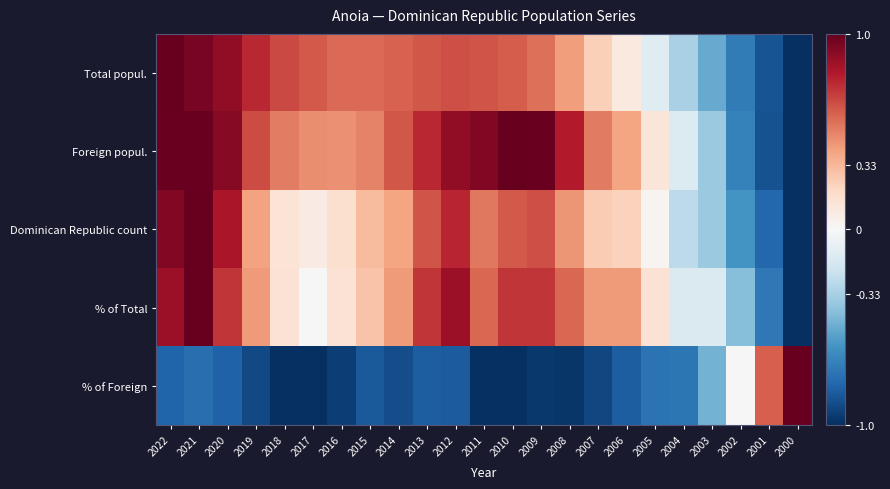

What is the total value across all series at 2005?

-0.6